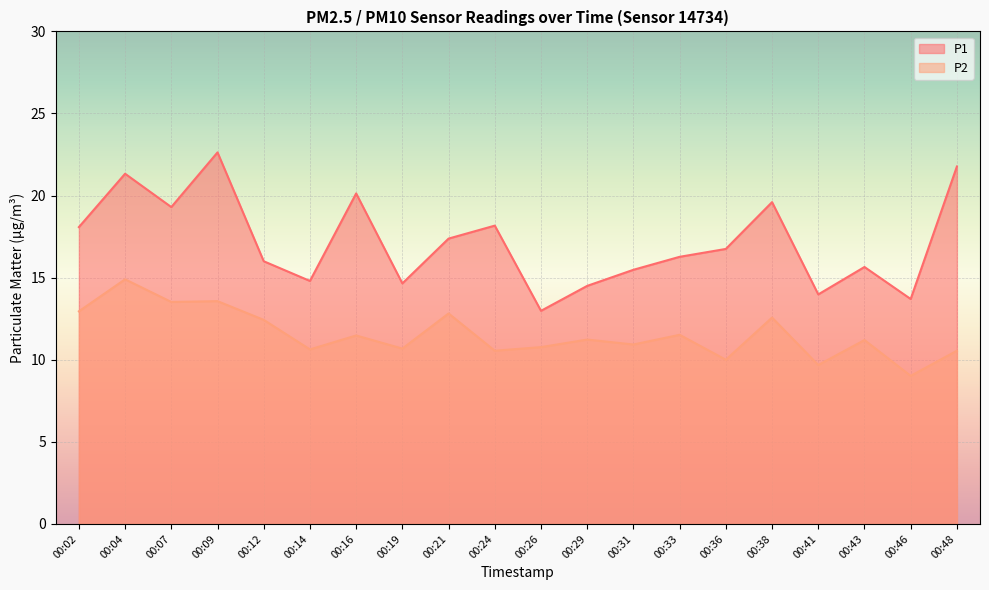

The value of P1 at 00:24 is 18.2. True or false?

True